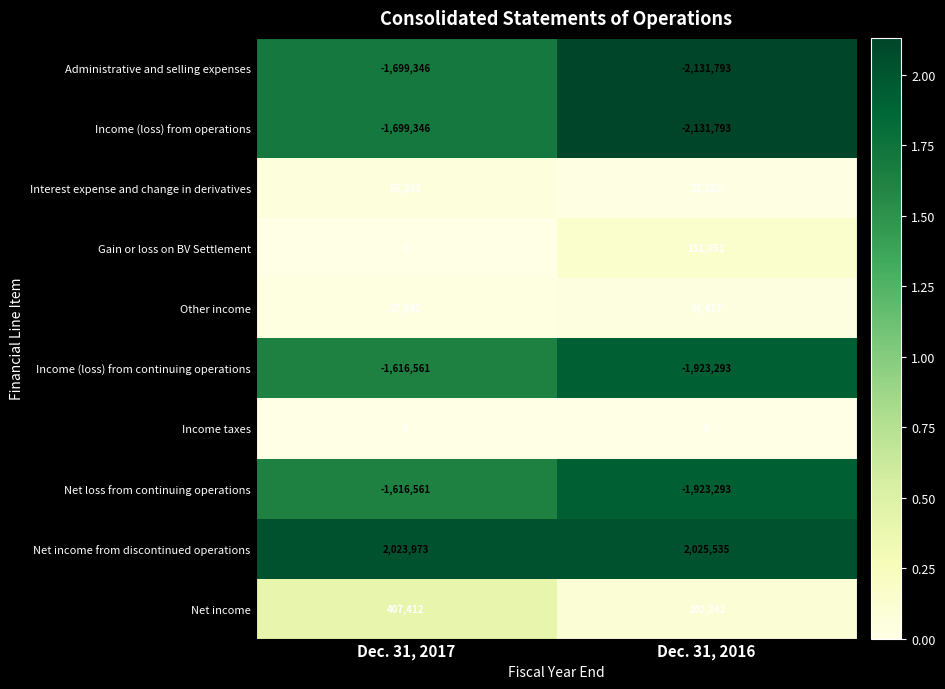

True or false: Net income has a value of 102242 at Dec. 31, 2016.

True